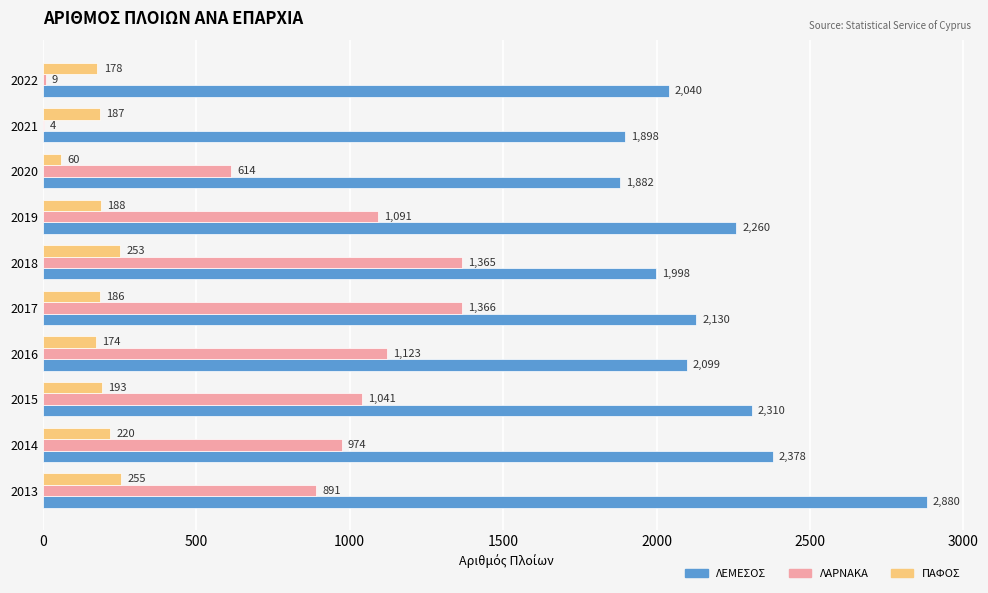

At which label is ΛΕΜΕΣΟΣ closest to 2381?

2014